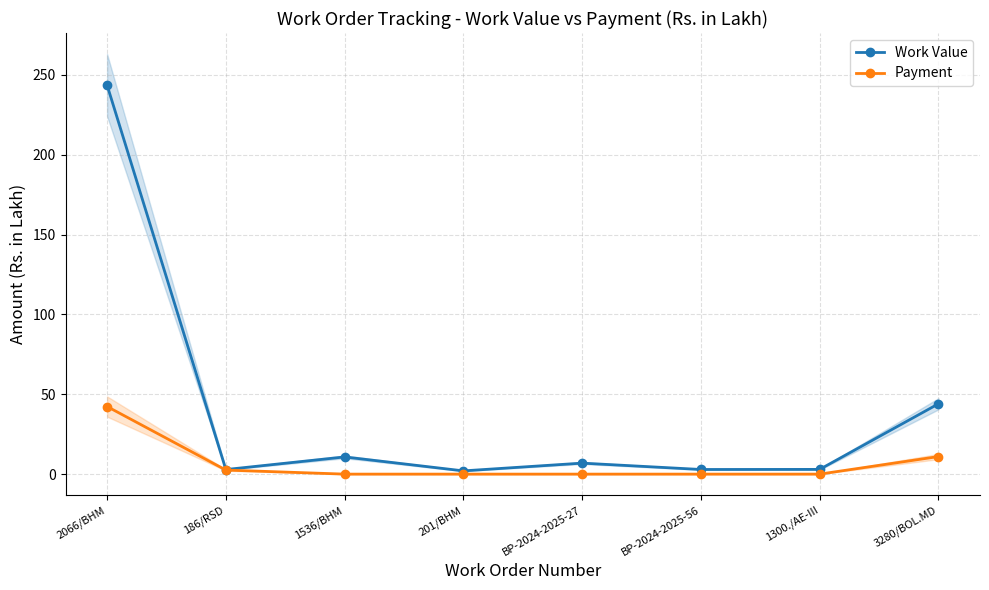

Does the chart display data point markers on the line(s)?

Yes